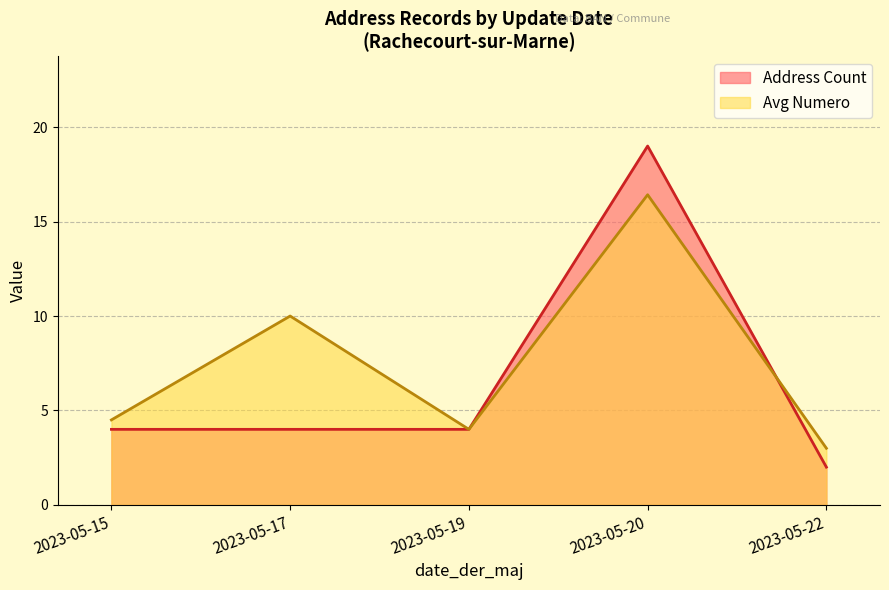

Where is Avg Numero nearest to the value 9?

2023-05-17